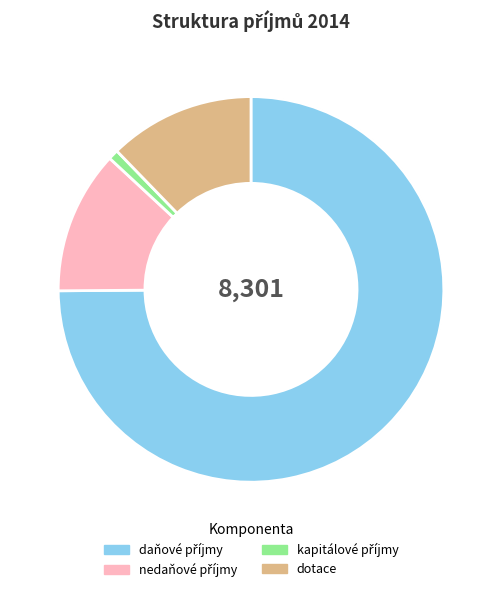

How many slices are in this pie chart?

4